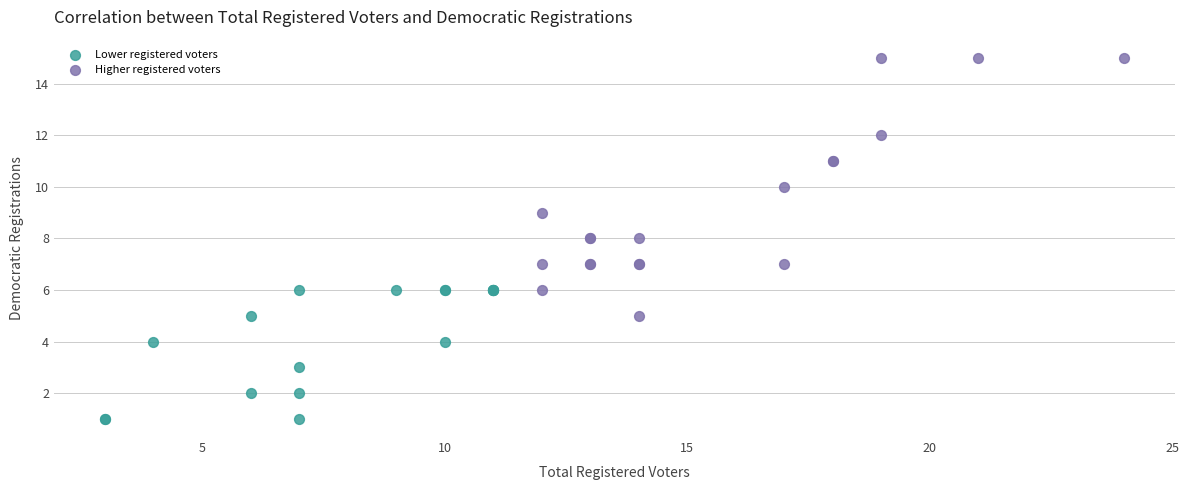

Which series reaches the minimum Y coordinate?

Lower registered voters